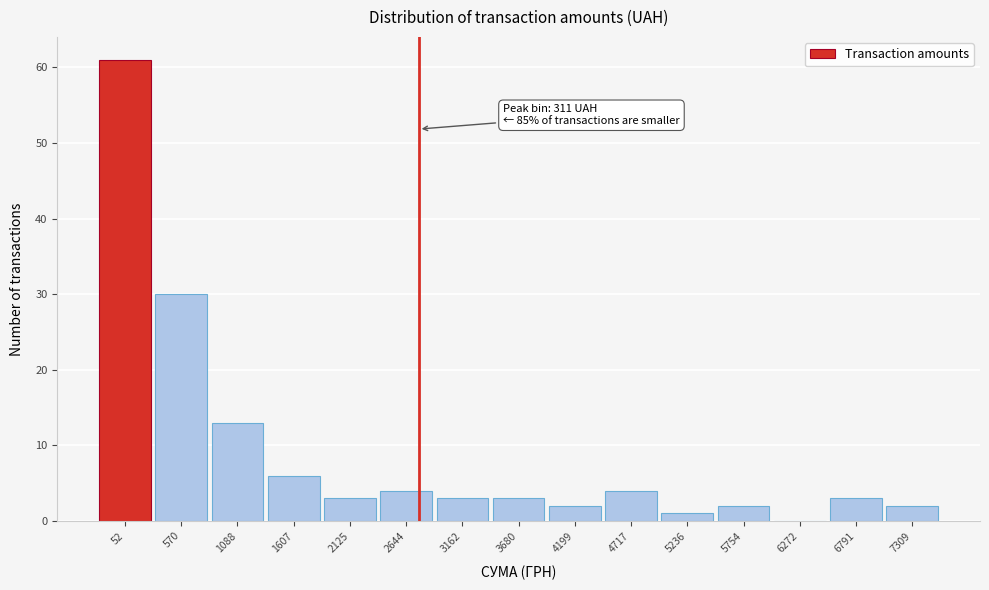

Reading left to right, list all the values displayed in this chart.

52=61	570=30	1088=13	1607=6	2125=3	2644=4	3162=3	3680=3	4199=2	4717=4	5236=1	5754=2	6272=0	6791=3	7309=2